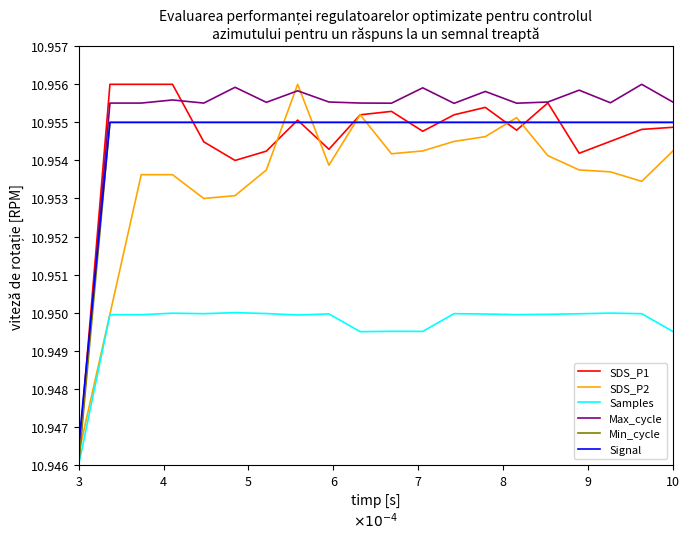

Which series ends up on top after the final intersection of SDS_P2 and Min_cycle?

Min_cycle